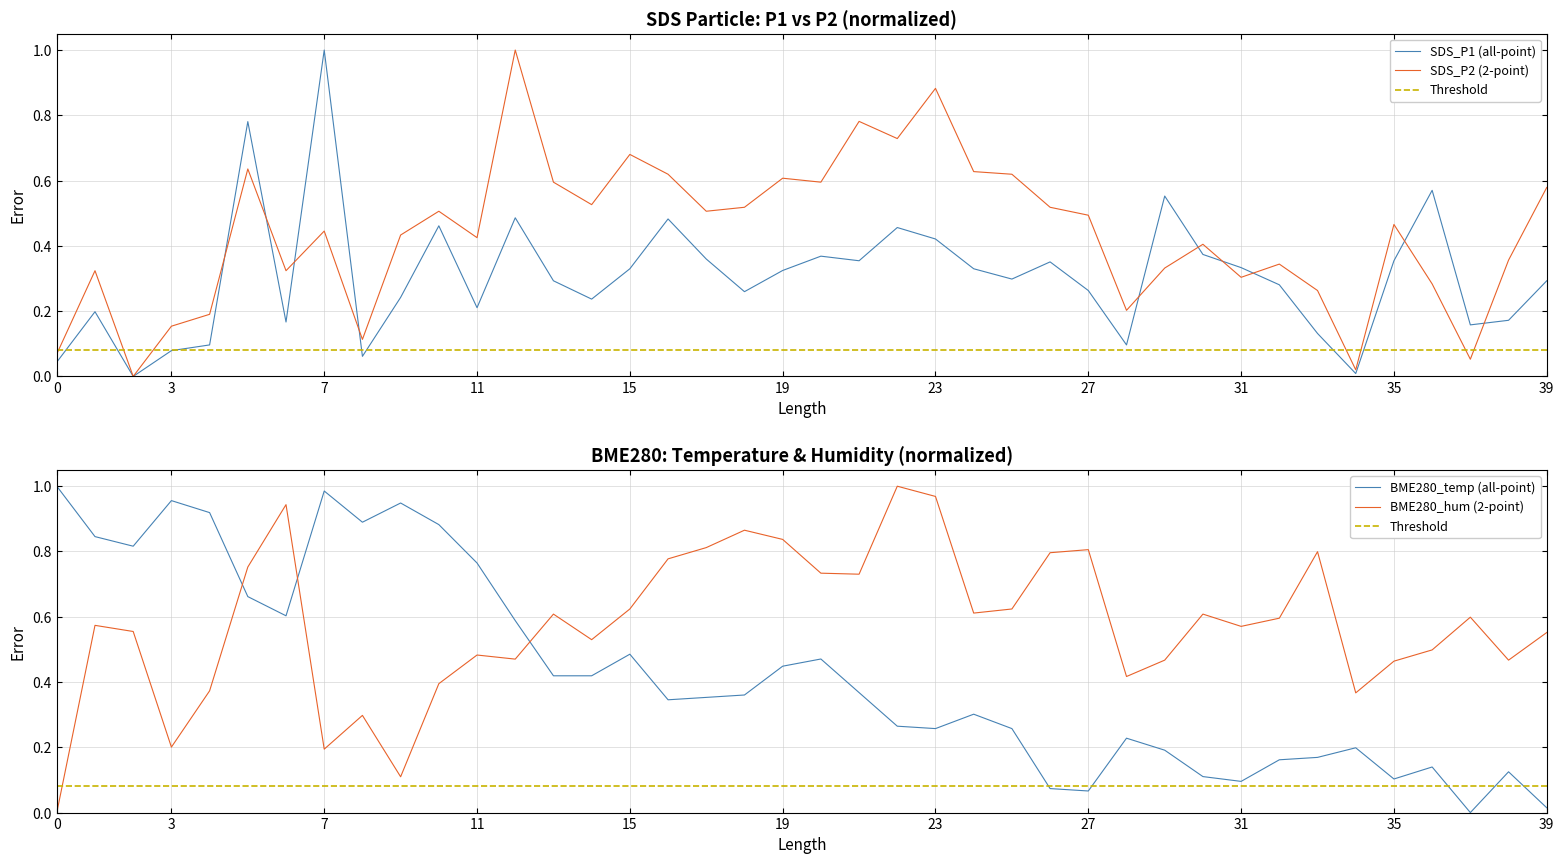

Which category has the highest value across all series?

7